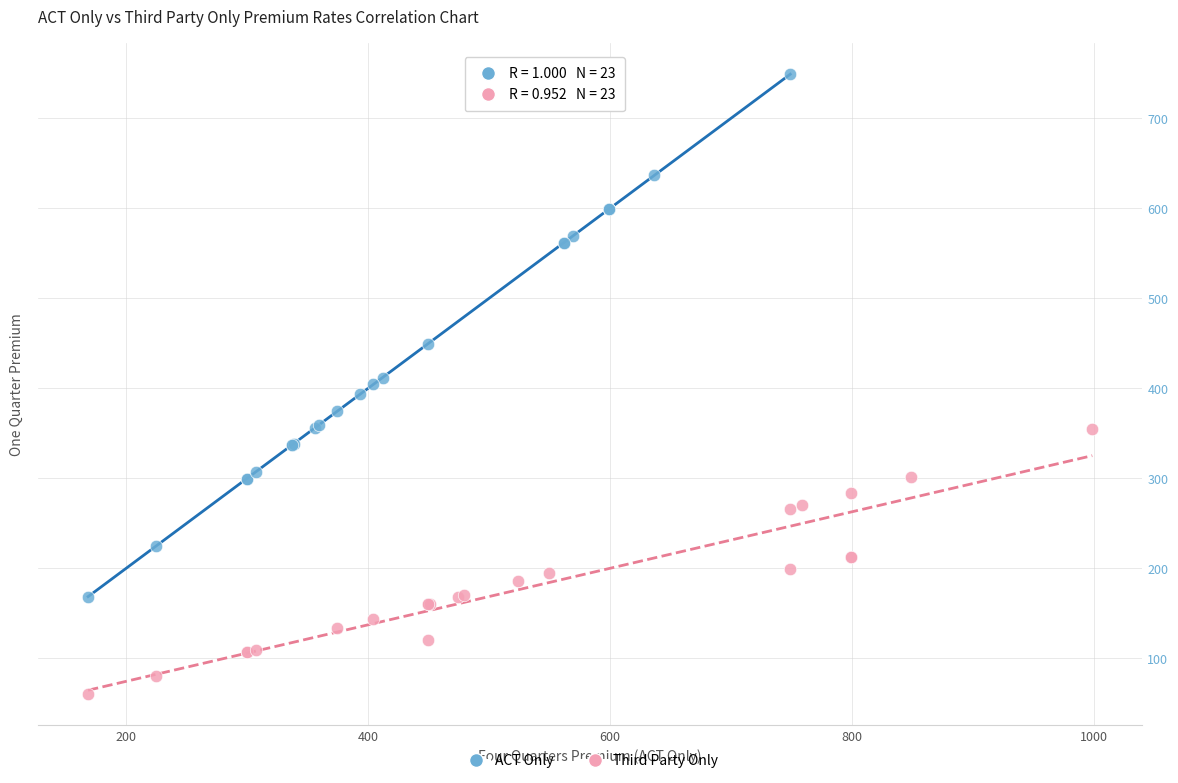

Which series contains the highest Y value?

ACT Only